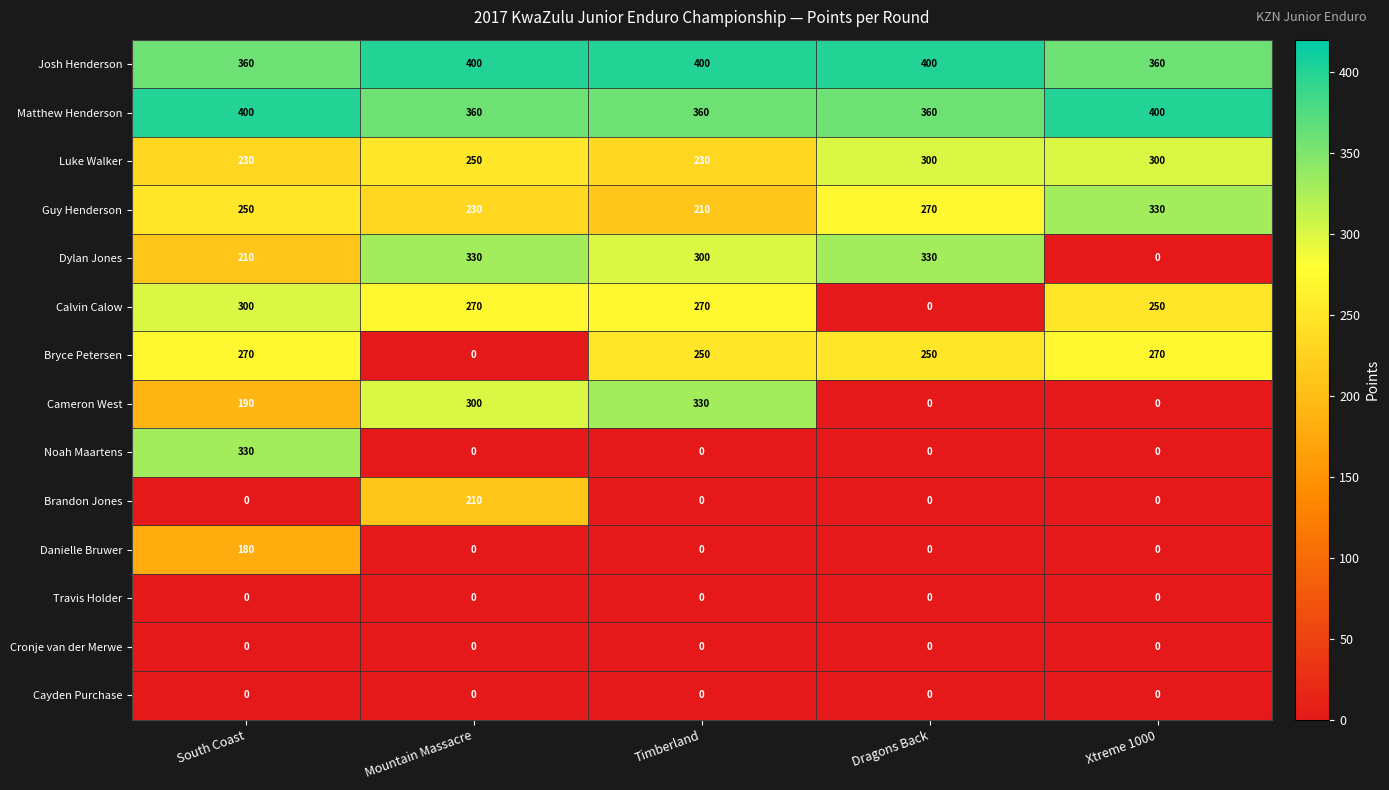

Which series has the largest total across all categories?

Josh Henderson